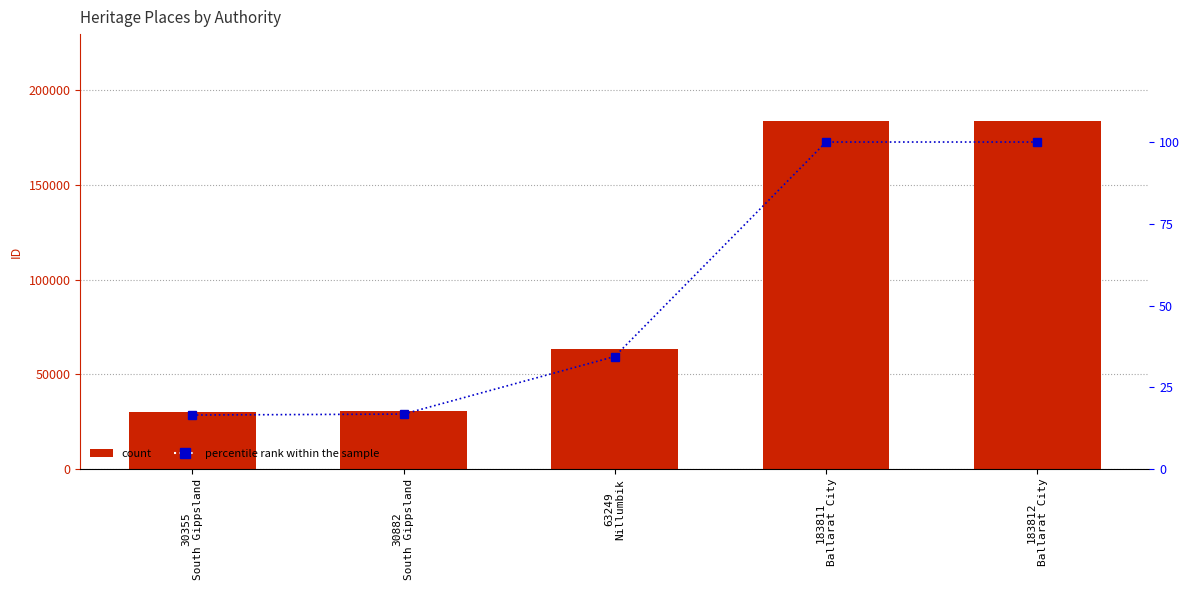

What is the sum of all percentile rank within the sample values?

267.7